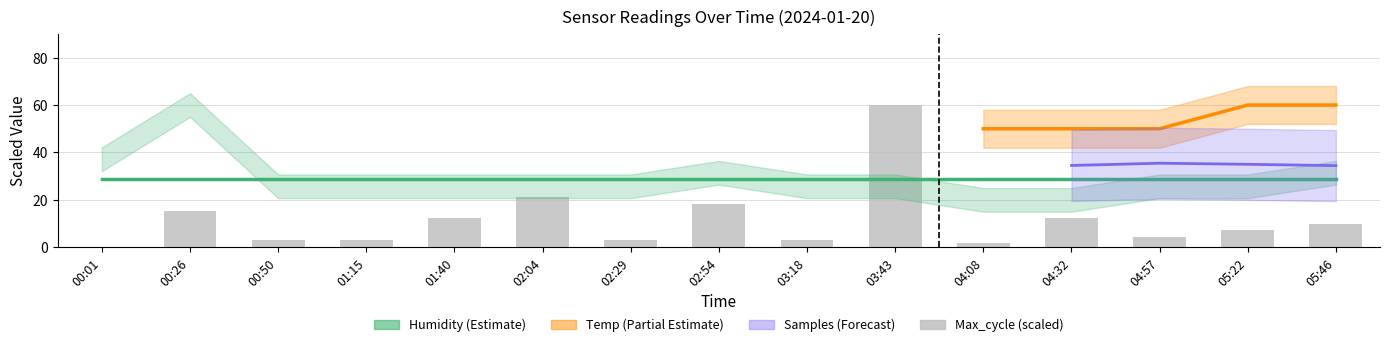

What is the change in value from 00:01 to 02:04?

+21.0